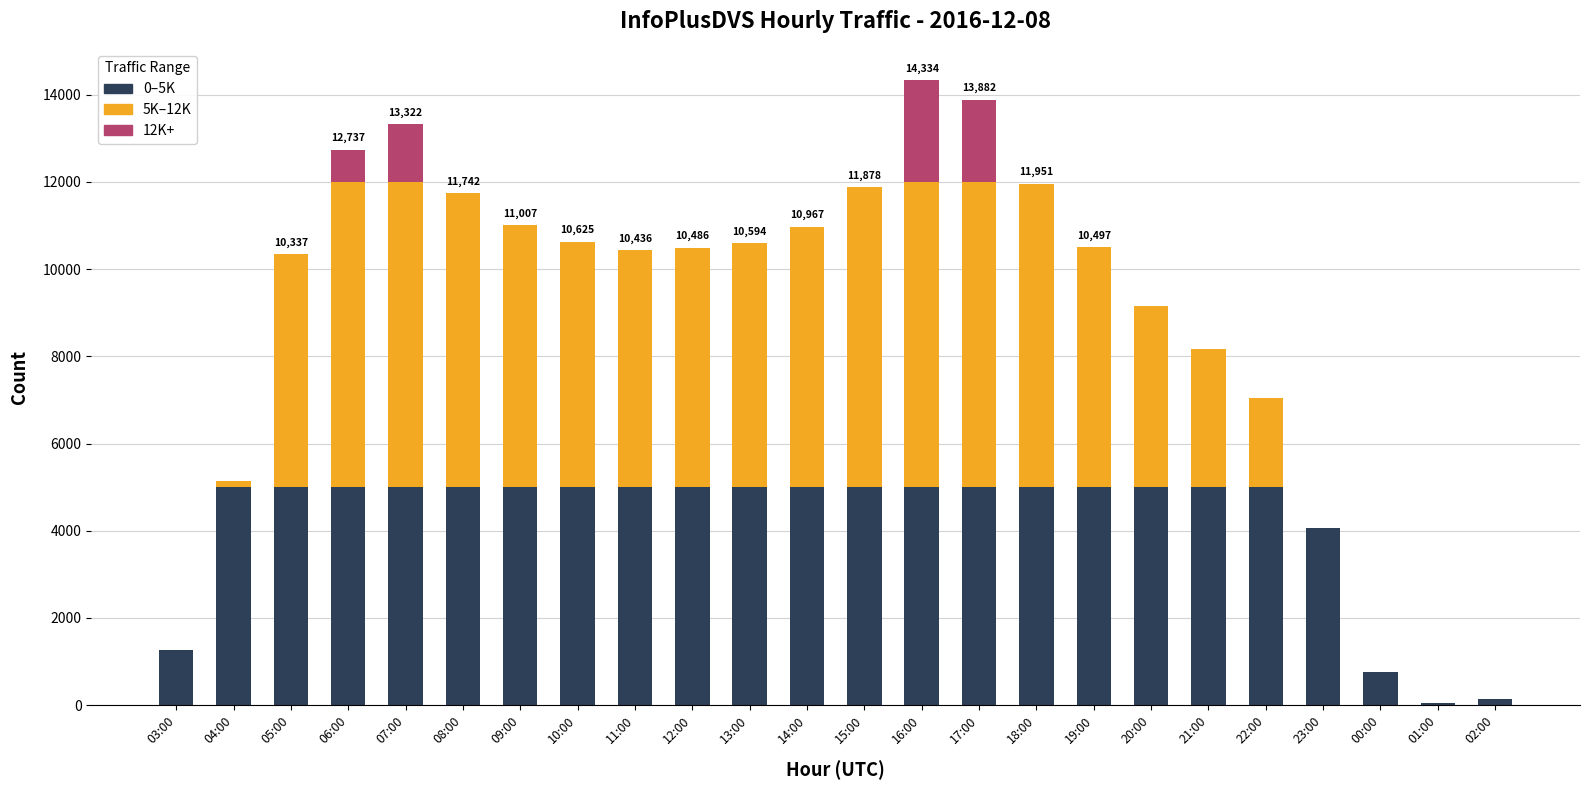

How many data points does each series have?

24